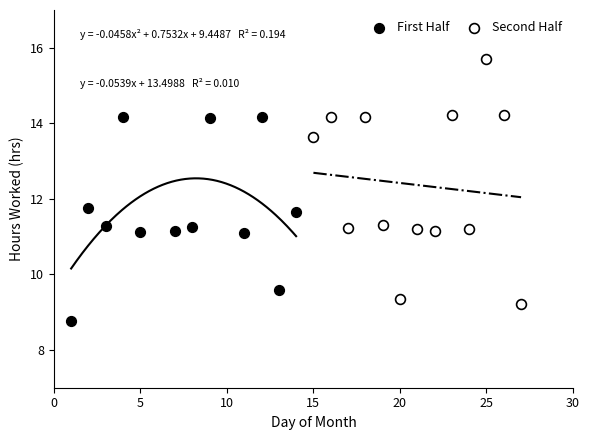

Which series contains the highest Y value?

Second Half